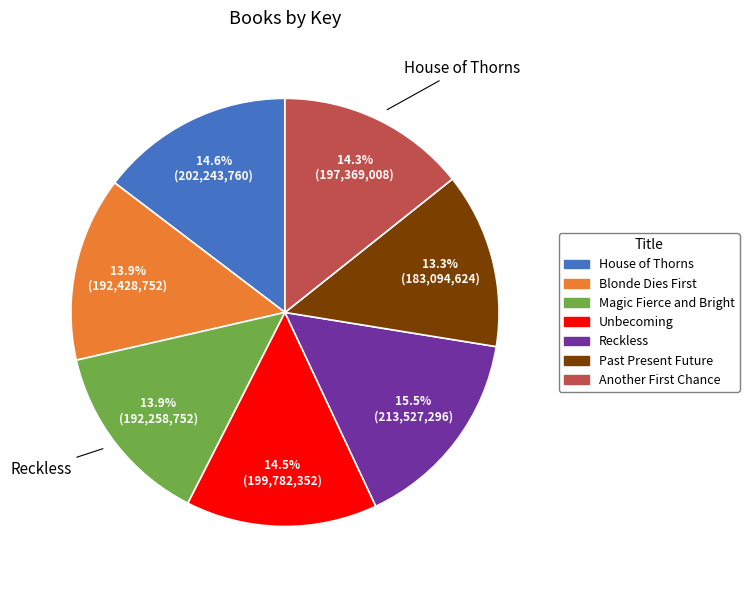

Count the number of slices in the pie.

7